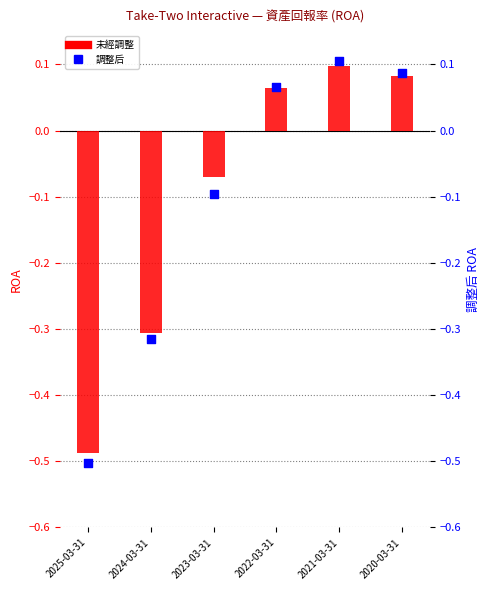

Which series has the largest Y range (max minus min)?

調整后